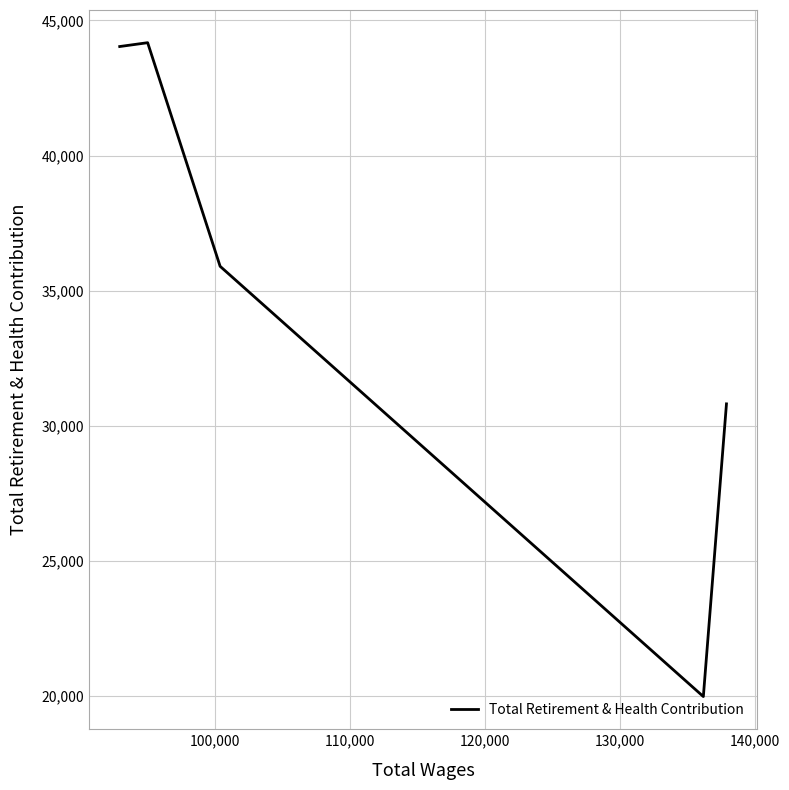

How many interior local valleys (lower than both neighbors) does the data have?

1